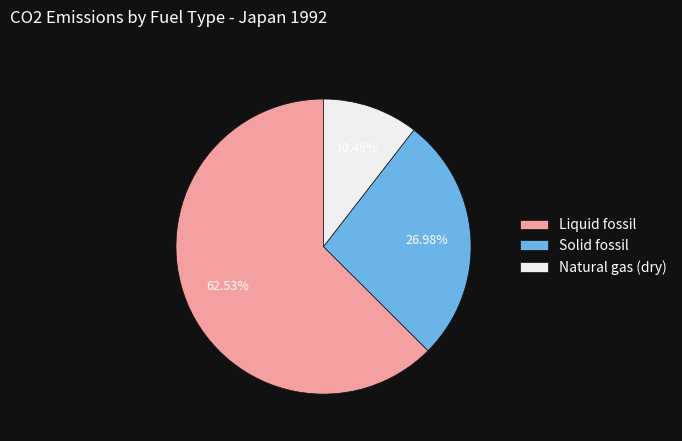

Which category has the biggest portion of the pie?

Liquid fossil